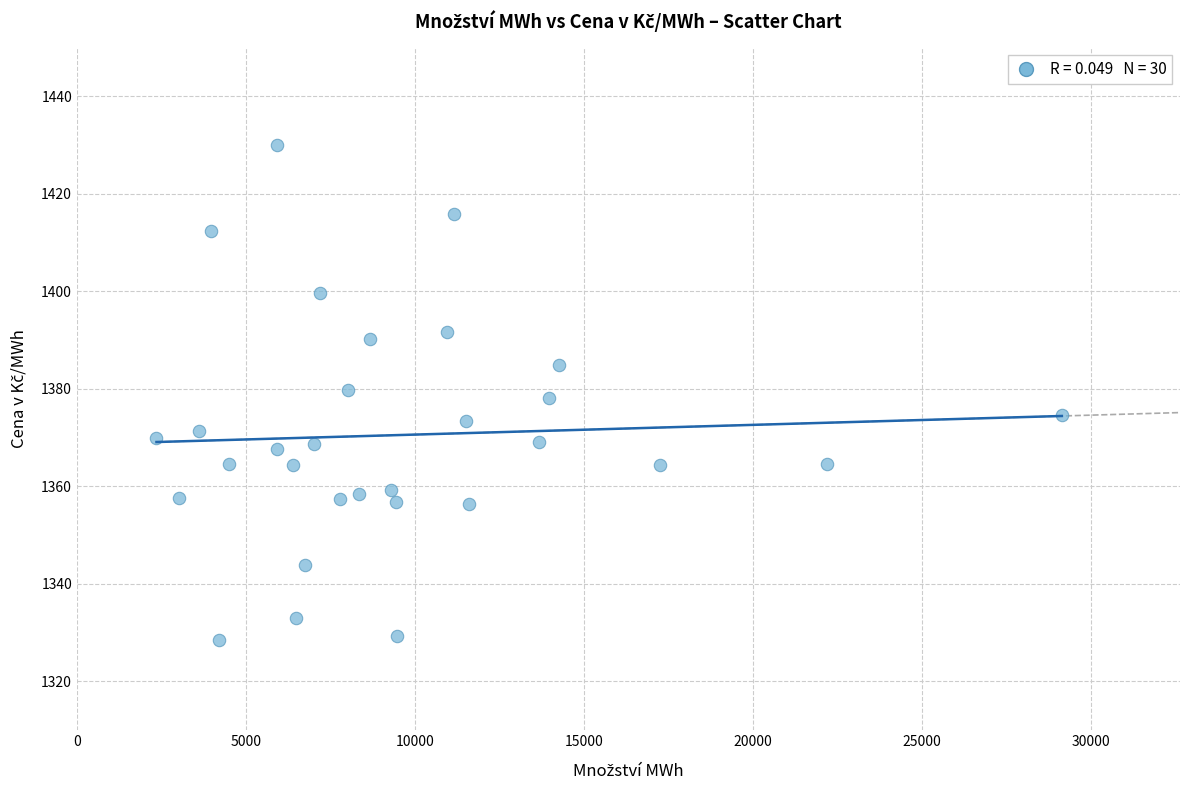

What is the range of X values (max minus min)?

26793.0